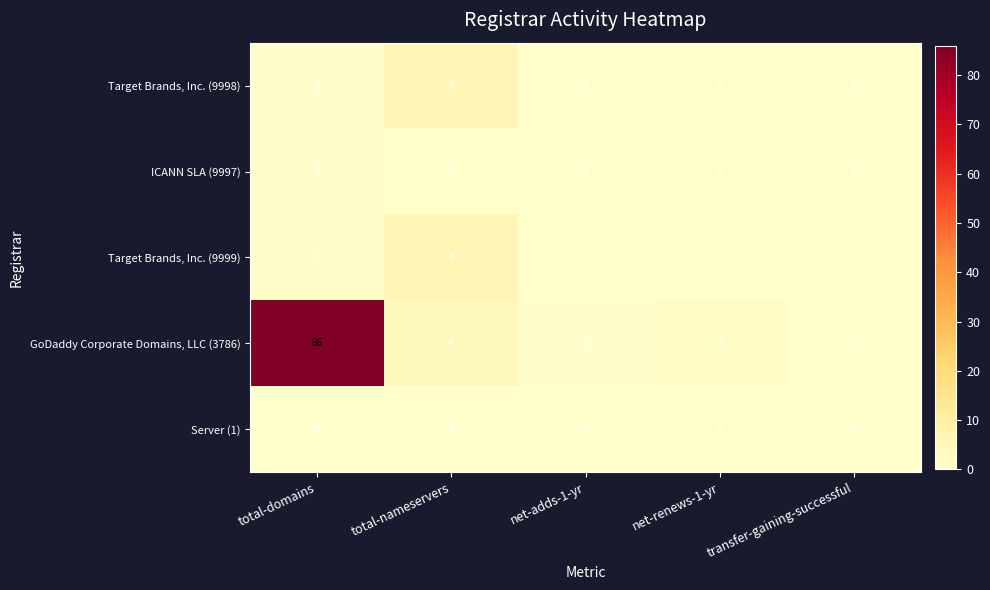

What is the total value across all series at total-domains?

89